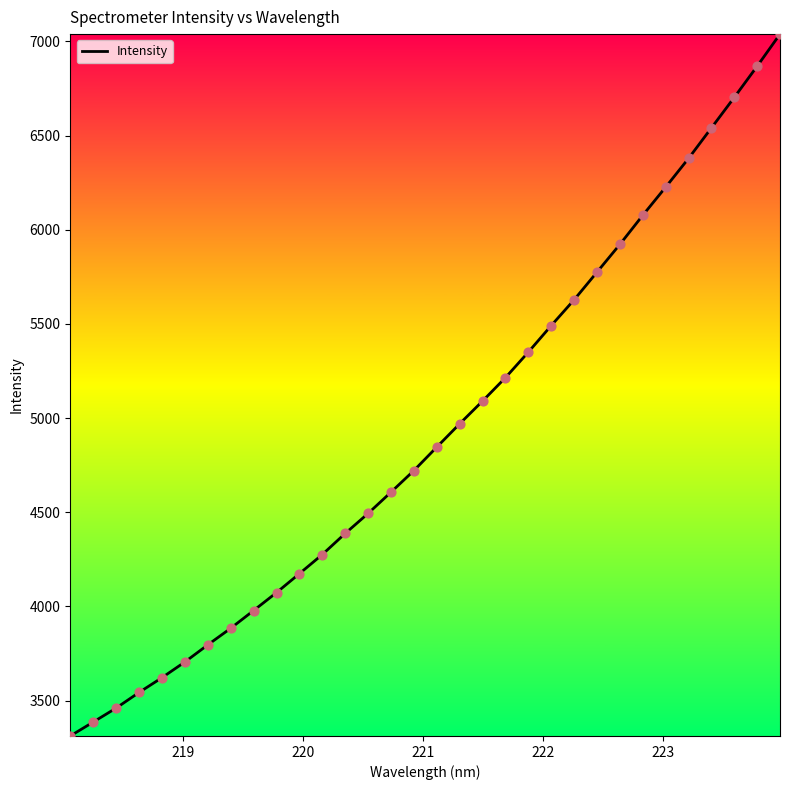

What is the difference between the maximum and minimum values?

3726.6